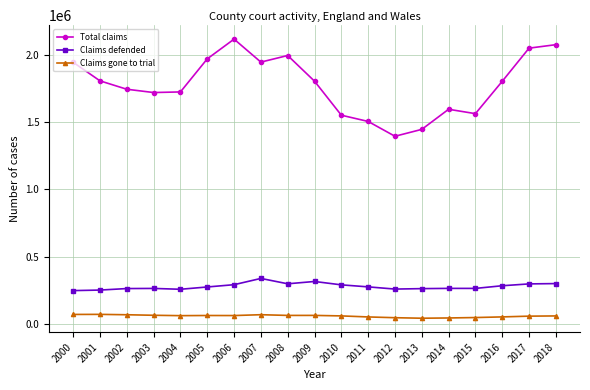

Which category has the highest value in the Claims defended series?

2007